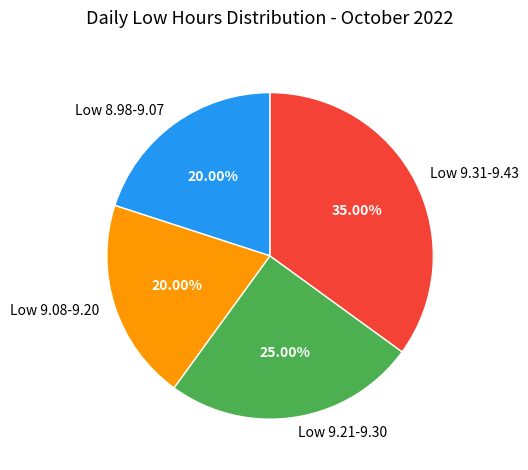

Do Low 9.31-9.43 and Low 8.98-9.07 together represent more than half of the pie?

Yes